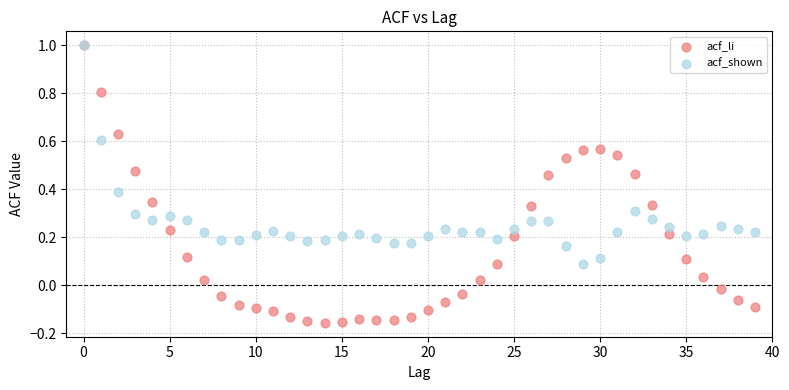

What are all the series names shown in the legend?

acf_li, acf_shown